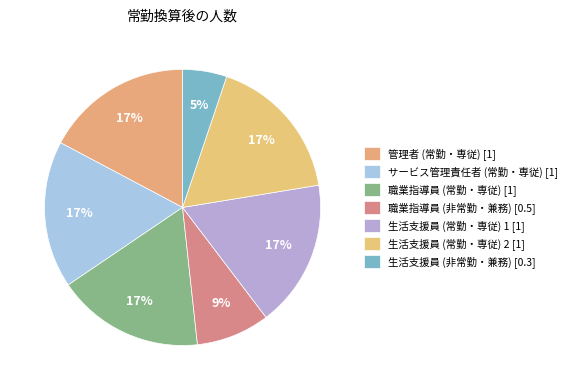

What is the ratio of the value at サービス管理責任者 (常勤・専従) to the value at 生活支援員 (常勤・専従) 1?

1.0